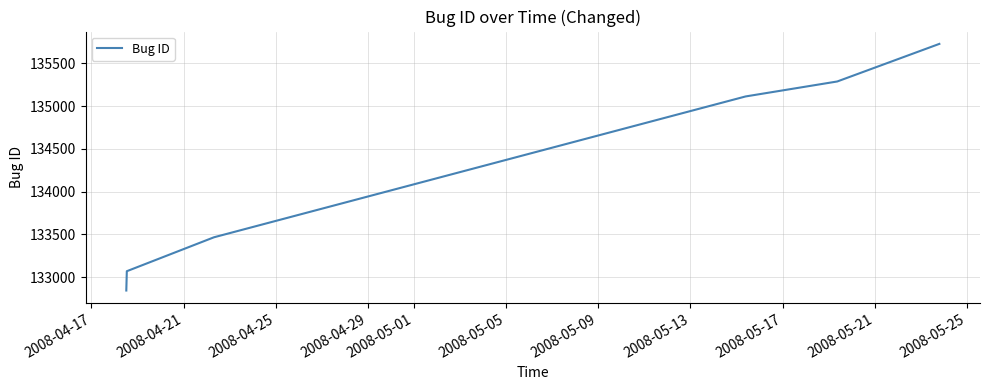

True or false: the data has more than 2 interior local peaks.

False